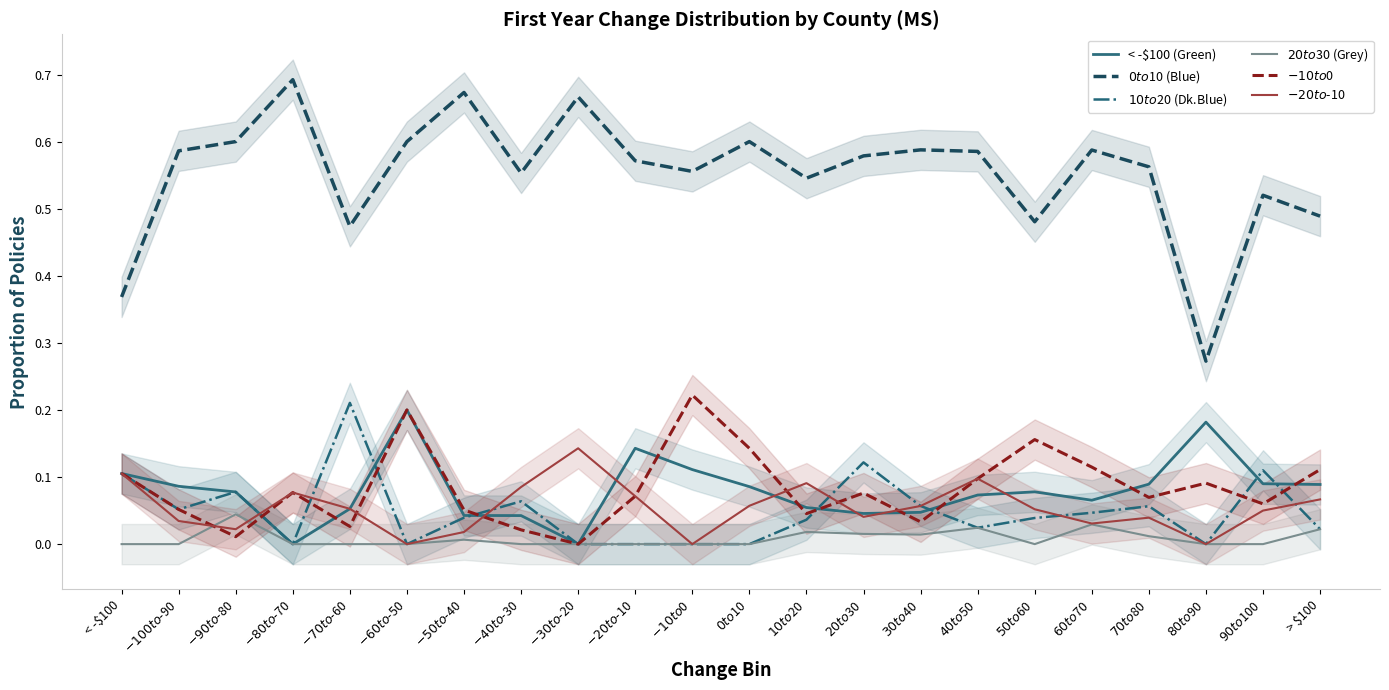

True or false: < -$100 (Green) and $-10 to $0 intersect in this chart.

True